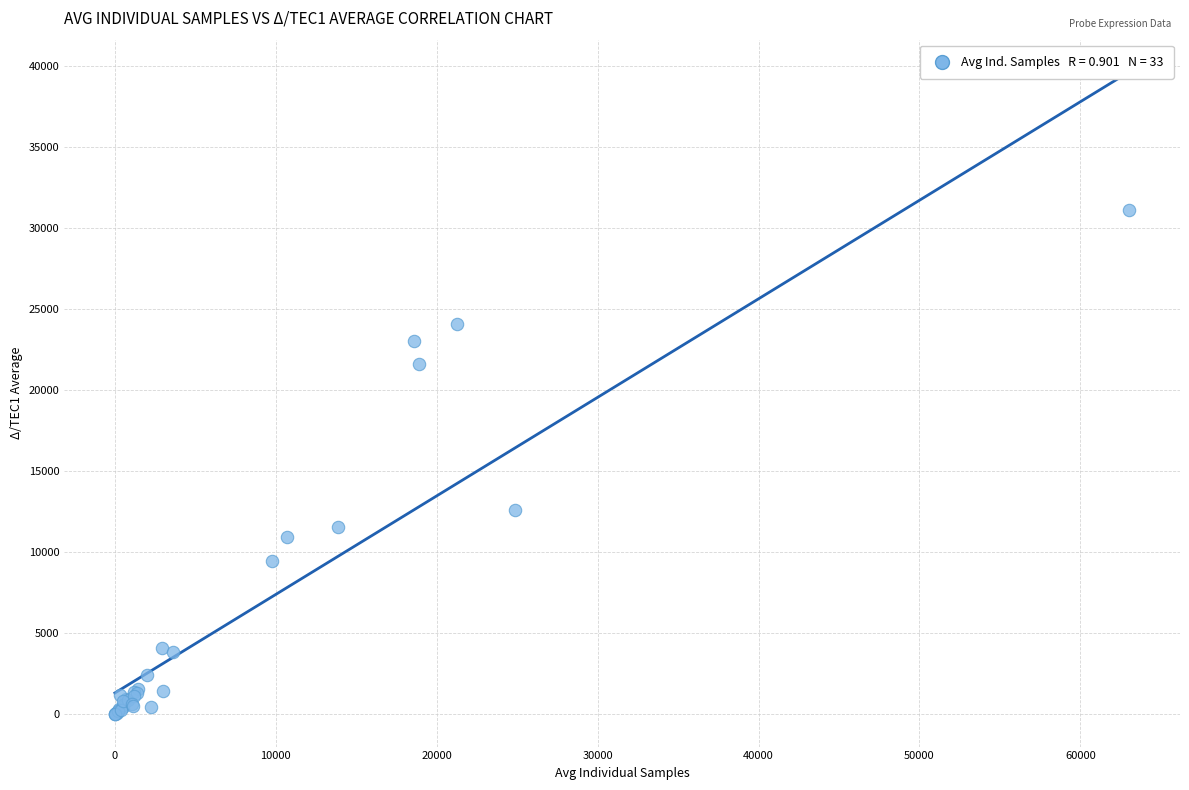

What Y value in the scatter plot is closest to 15572?

12598.1